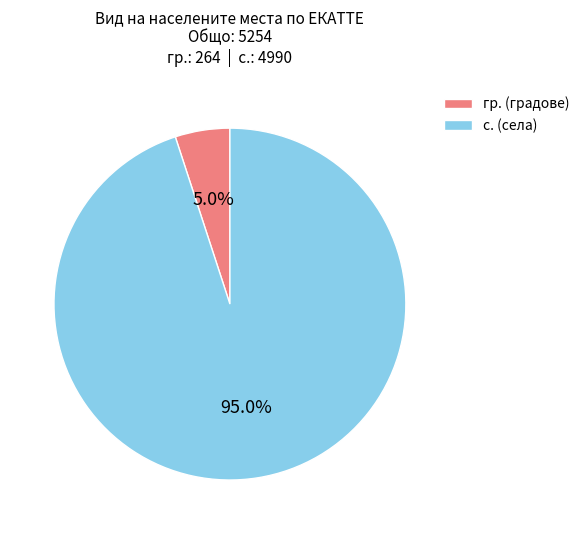

Does гр. (градове) represent more than half of the total?

No